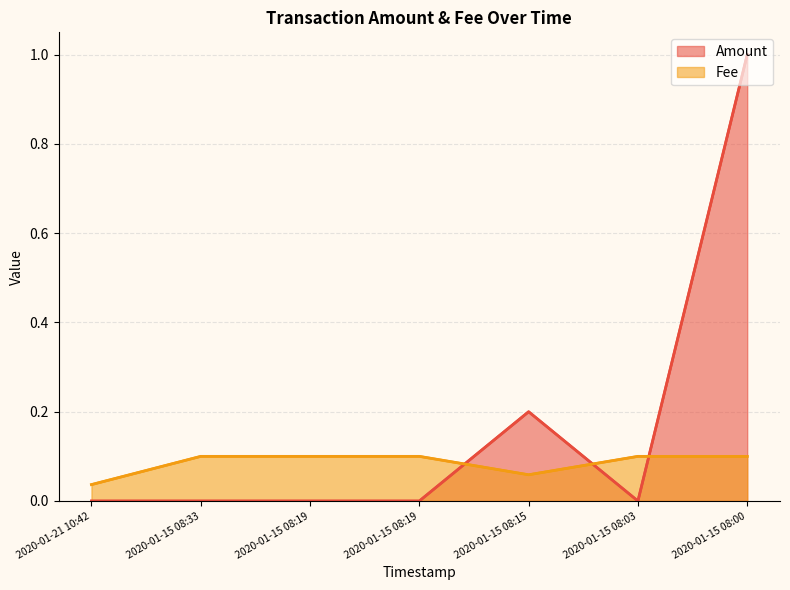

Rank the series by their average value, from highest to lowest.

Amount, Fee